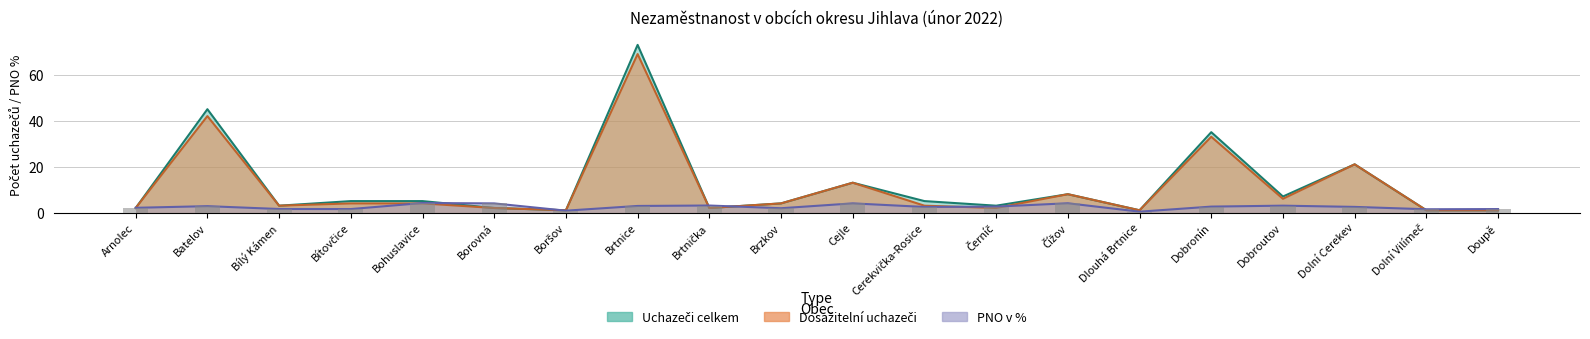

How many bars are there in each group?

3